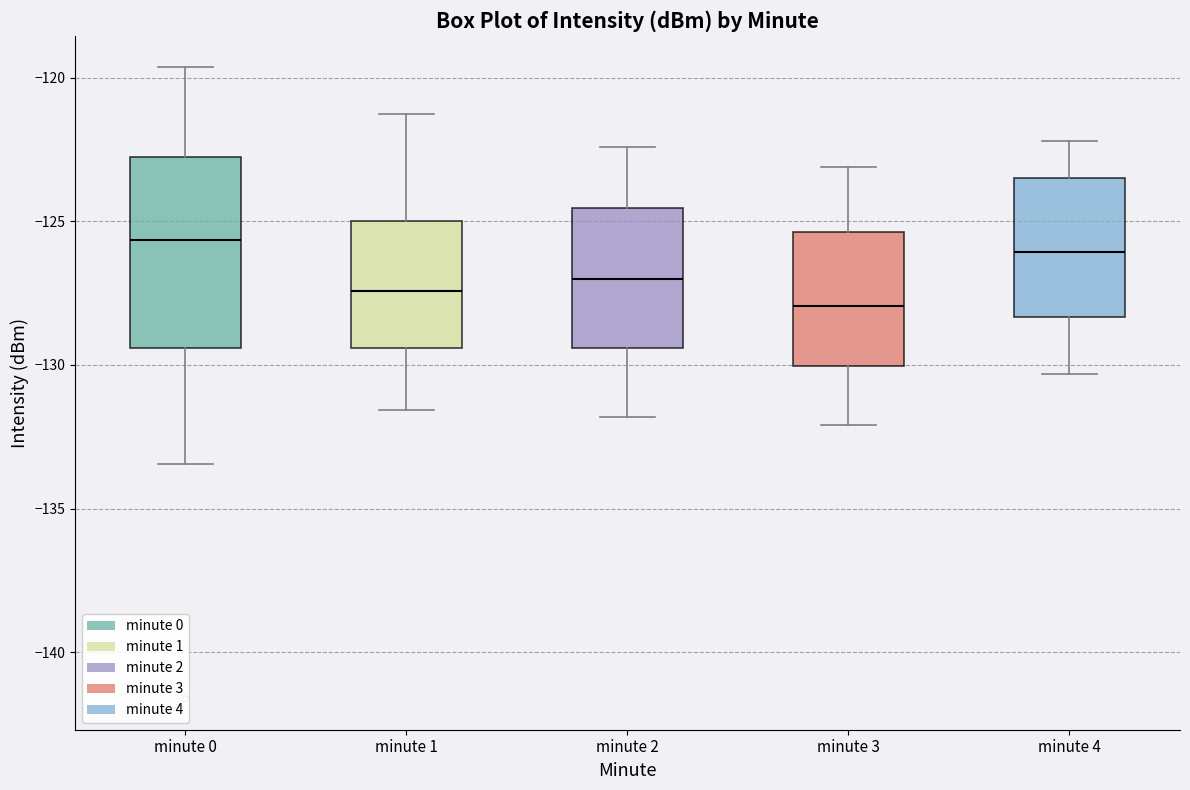

Reading left to right, transcribe this box plot: for each box, give where its median line is, the range the box spans, and where its two whiskers end, as read against the y-axis. The values are not printed on the chart, so give them approximately, as read against the axis.

minute 0: median -125.5, box -129.5 to -123.0, whiskers -133.5 to -119.5
minute 1: median -127.5, box -129.5 to -125.0, whiskers -131.5 to -121.5
minute 2: median -127.0, box -129.5 to -124.5, whiskers -132.0 to -122.5
minute 3: median -128.0, box -130.0 to -125.5, whiskers -132.0 to -123.0
minute 4: median -126.0, box -128.5 to -123.5, whiskers -130.5 to -122.0